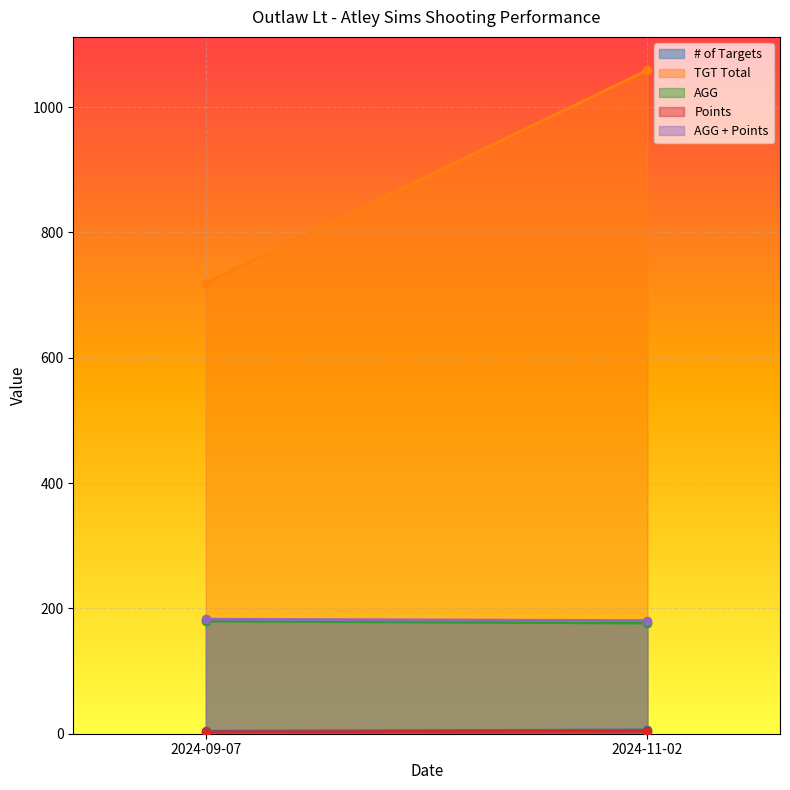

What is the highest value of the TGT Total series?

1059.0